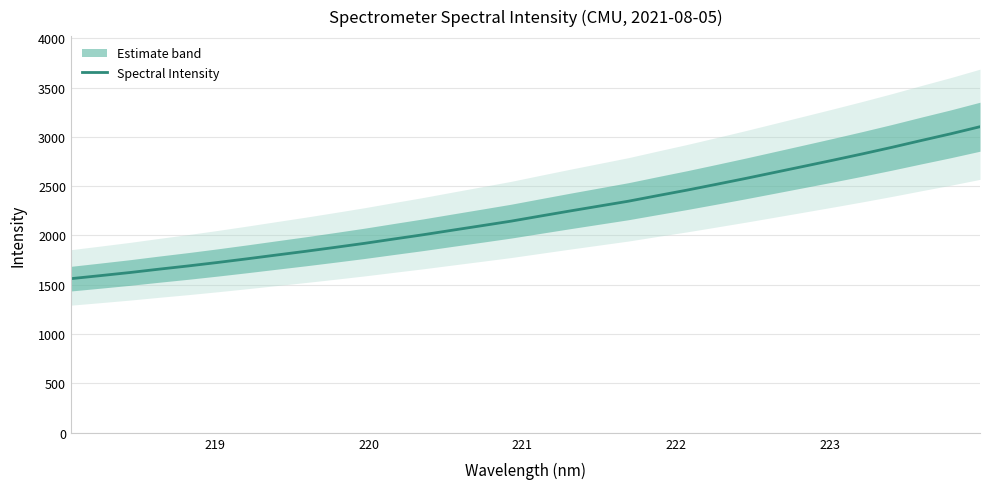

What is the highest value of the Spectral Intensity series?

3102.6